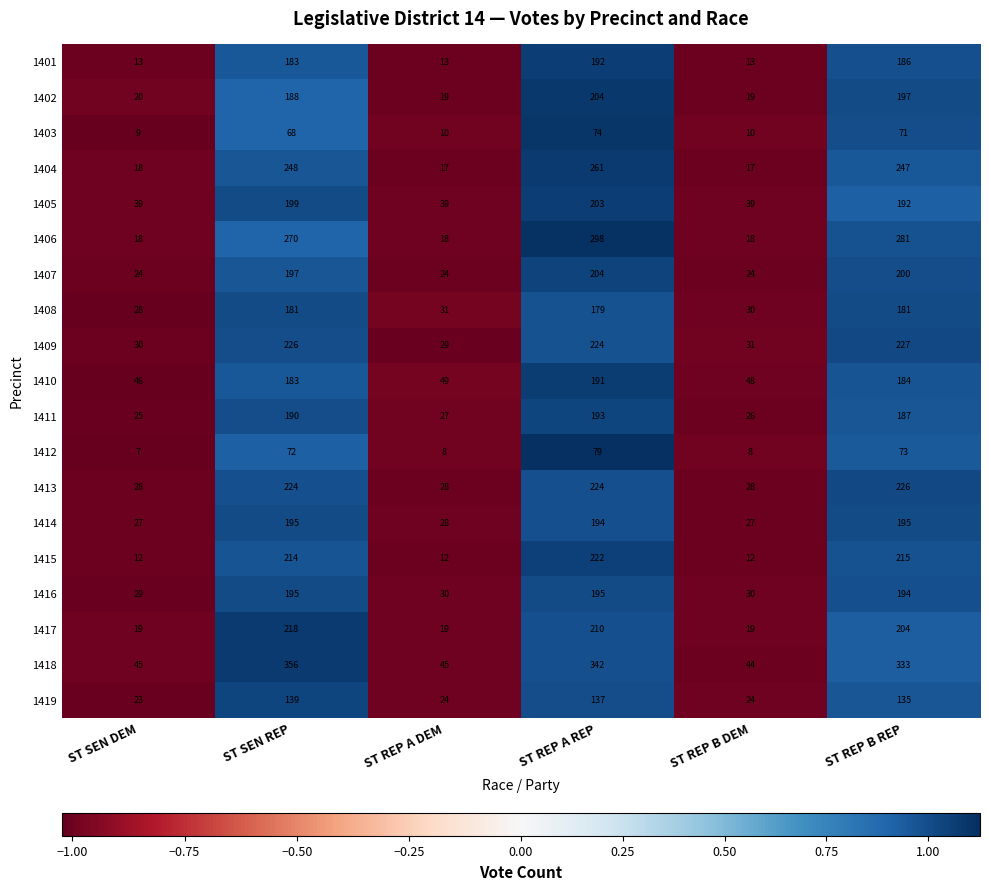

How many series are shown in this chart?

19